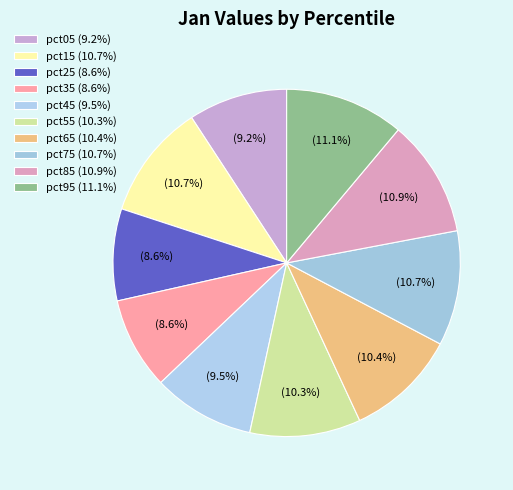

How many segments does this pie chart have?

10